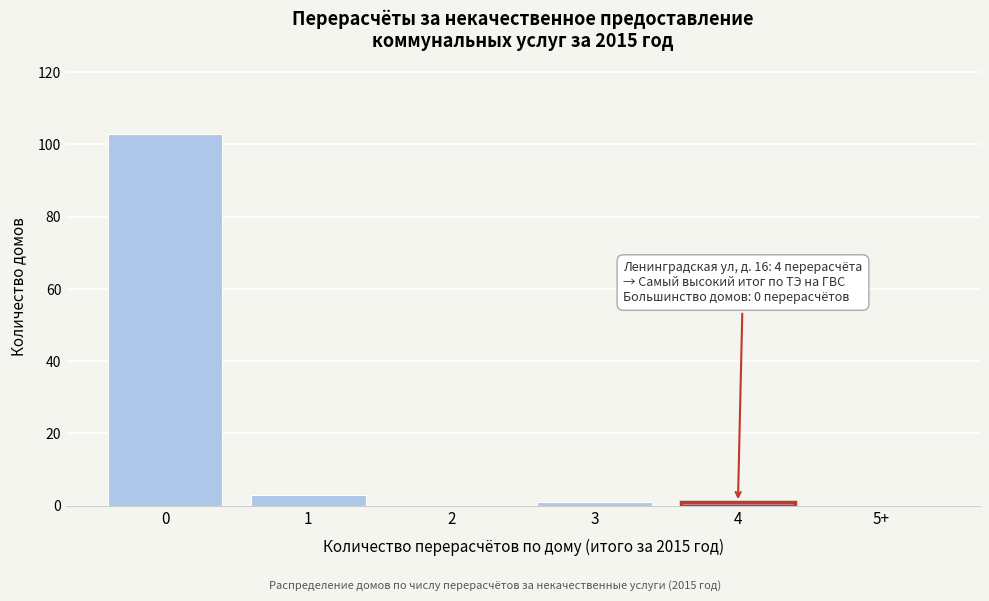

Reading left to right, transcribe all the data shown in this chart.

0=103	1=3	2=0	3=1	4=1	5+=0